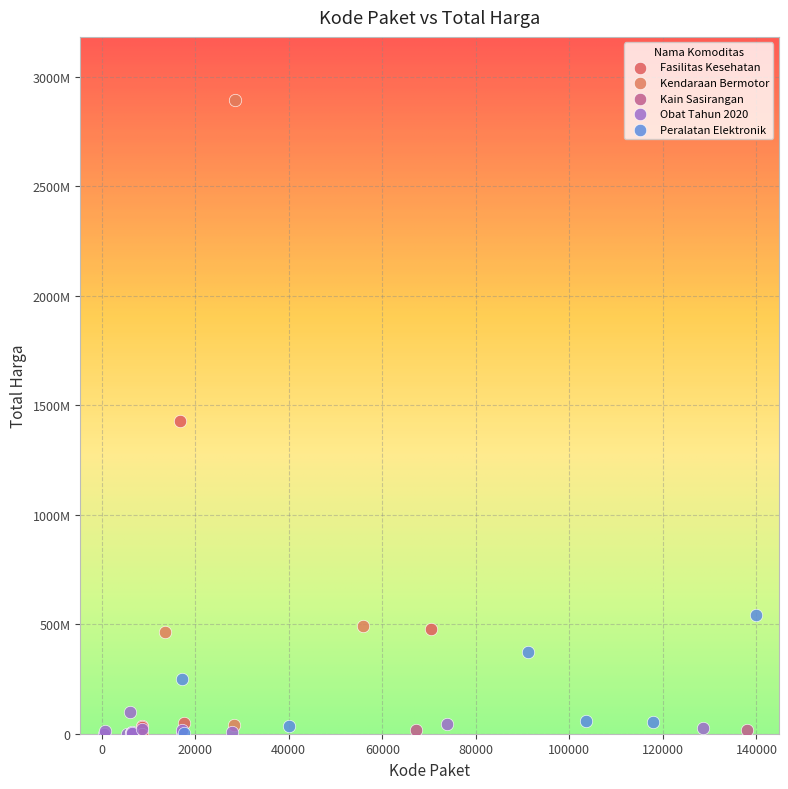

Which series has the largest Y range (max minus min)?

Kendaraan Bermotor